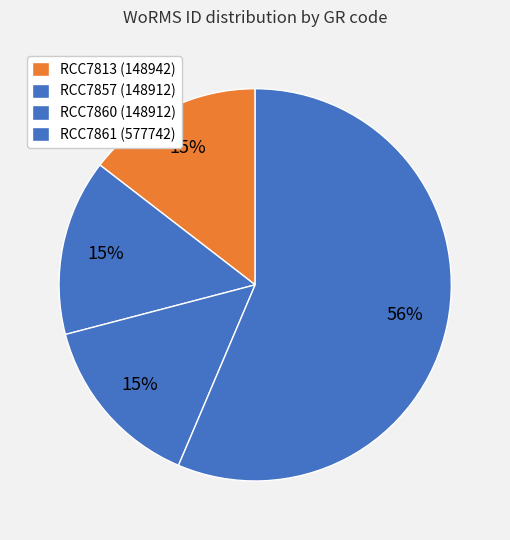

How many slices are in this pie chart?

4